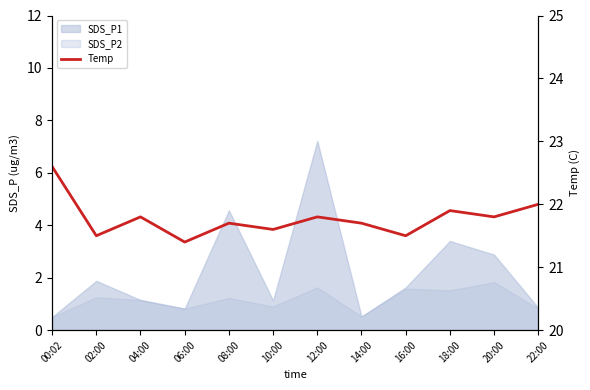

Which label corresponds to the largest value in the chart?

00:02